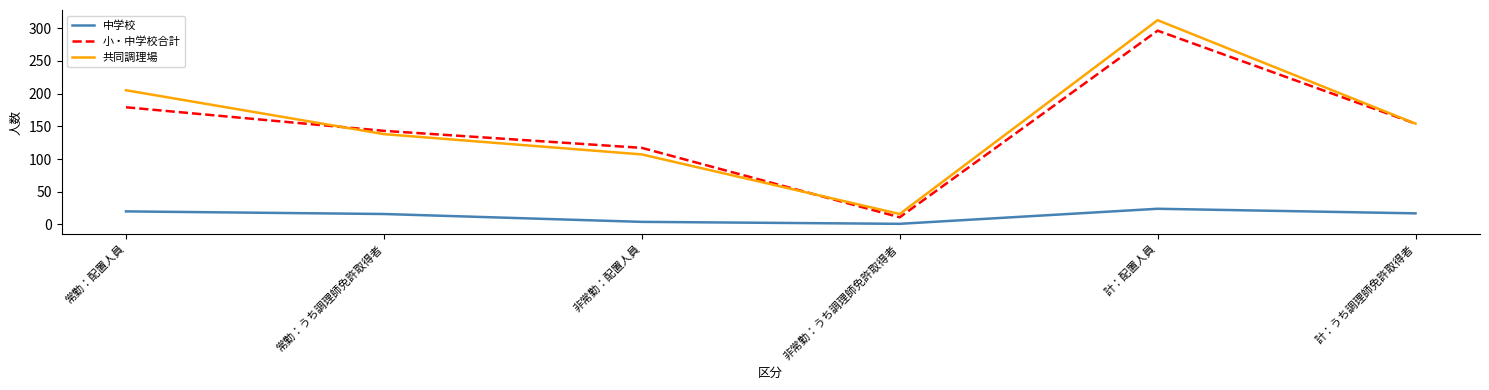

List the labels in order of 共同調理場 value, largest first.

計：配置人員, 常勤：配置人員, 計：うち調理師免許取得者, 常勤：うち調理師免許取得者, 非常勤：配置人員, 非常勤：うち調理師免許取得者